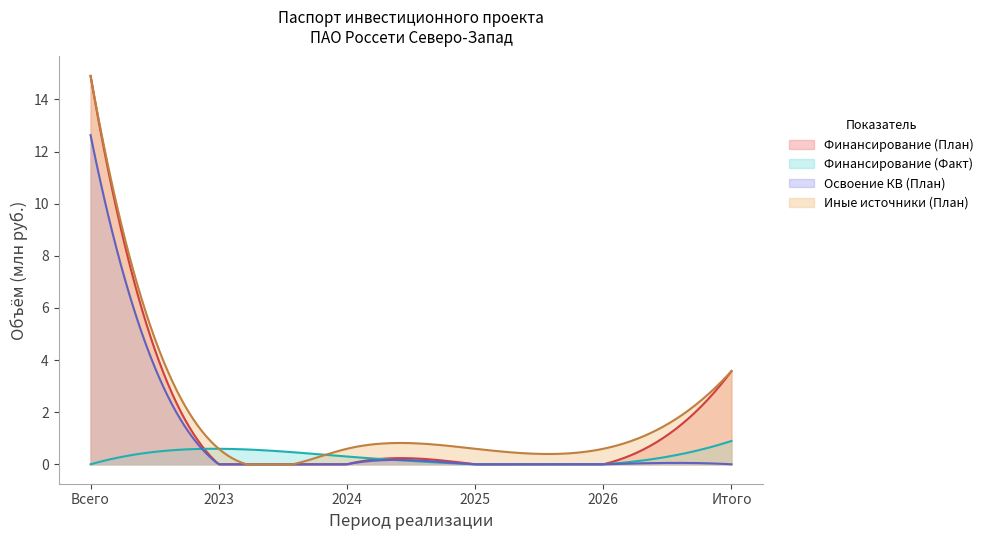

What are all the series names shown in the legend?

Финансирование (План), Финансирование (Факт), Освоение КВ (План), Иные источники (План)